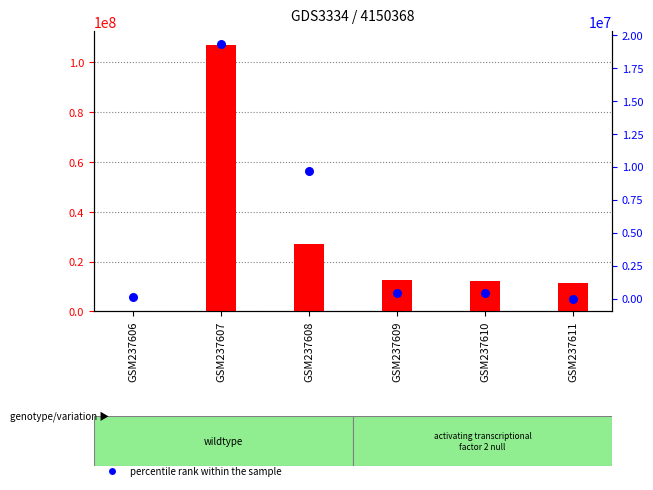

Which series has the widest spread of Y values?

APORTACIONES FEDERALES (FASP)